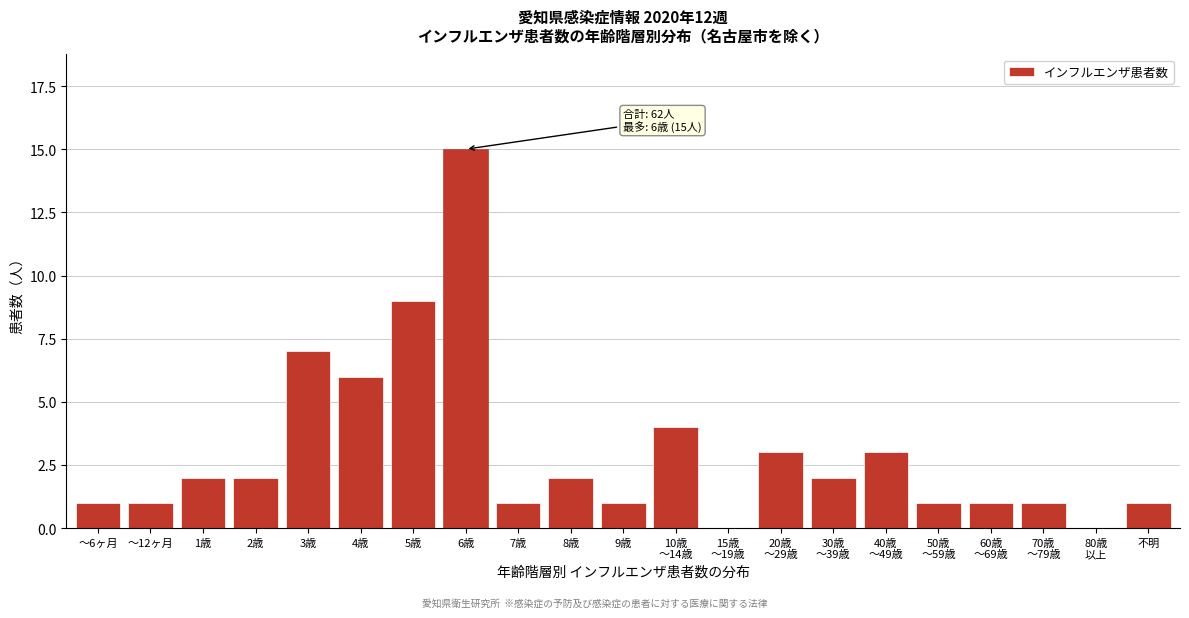

Between 7歳 and 1歳, which is larger?

1歳